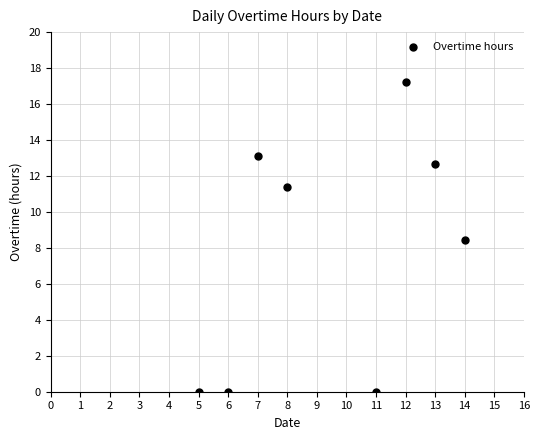

What is the range of Y values (max minus min)?

17.2